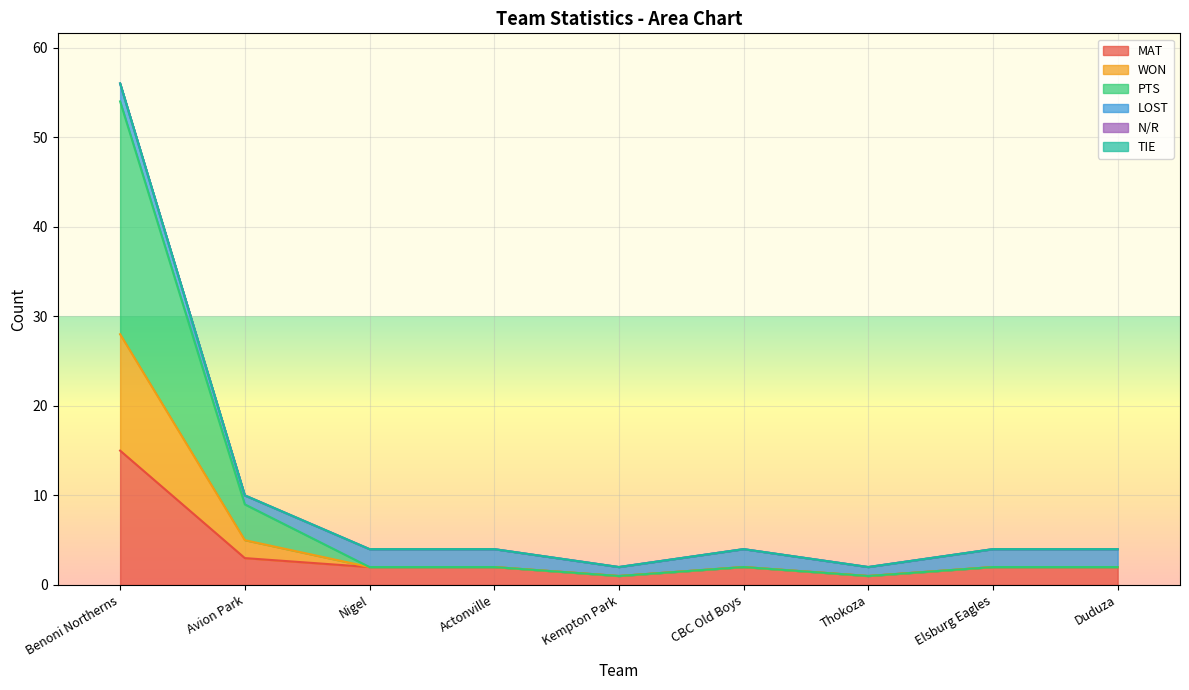

True or false: WON has more than 1 points higher than both neighbors.

False